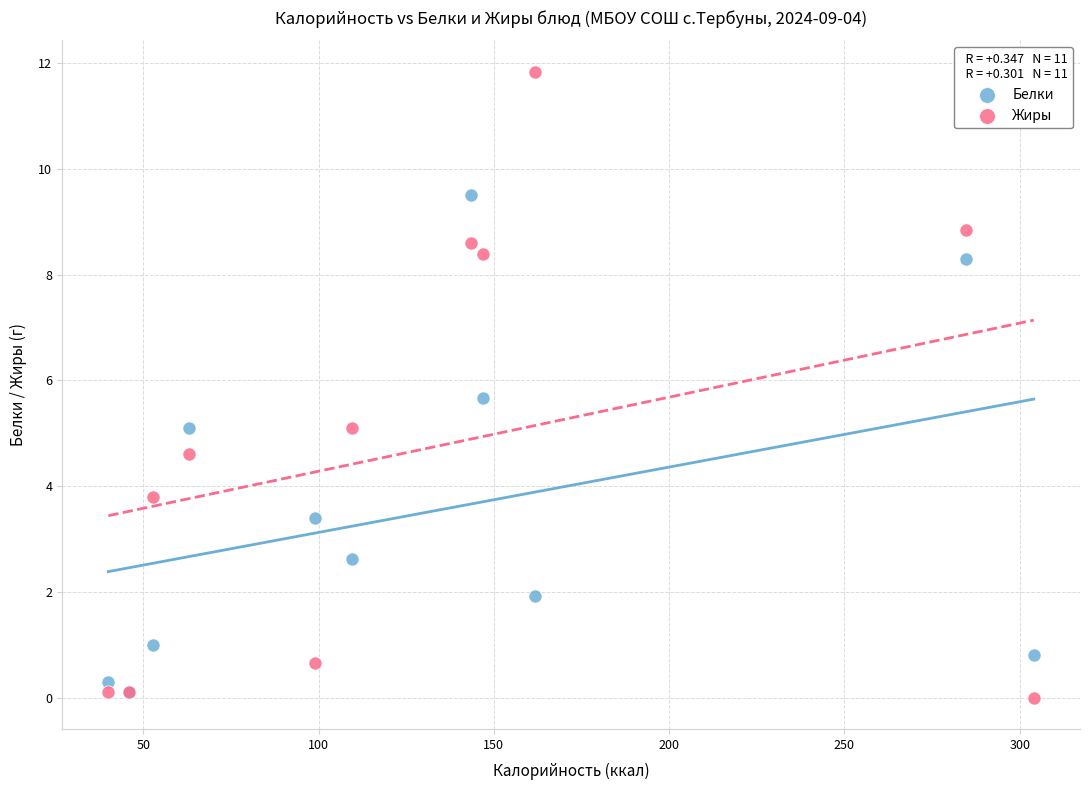

In the Белки series, what Y value is closest to 4?

3.4